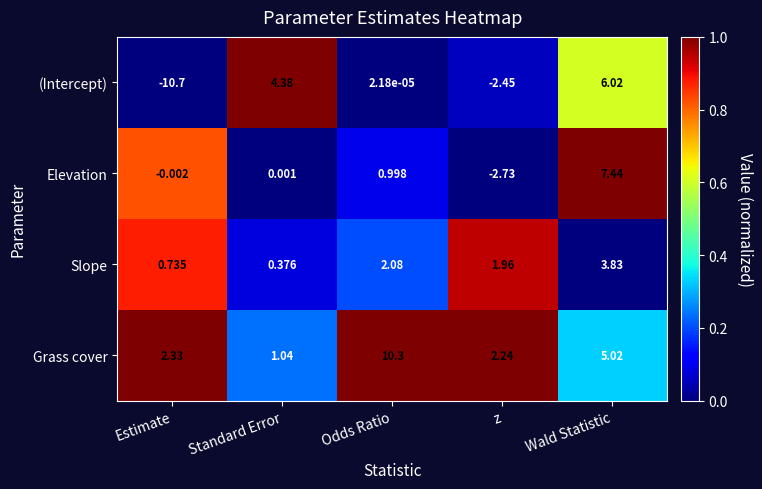

Which series has the widest spread of values?

(Intercept)